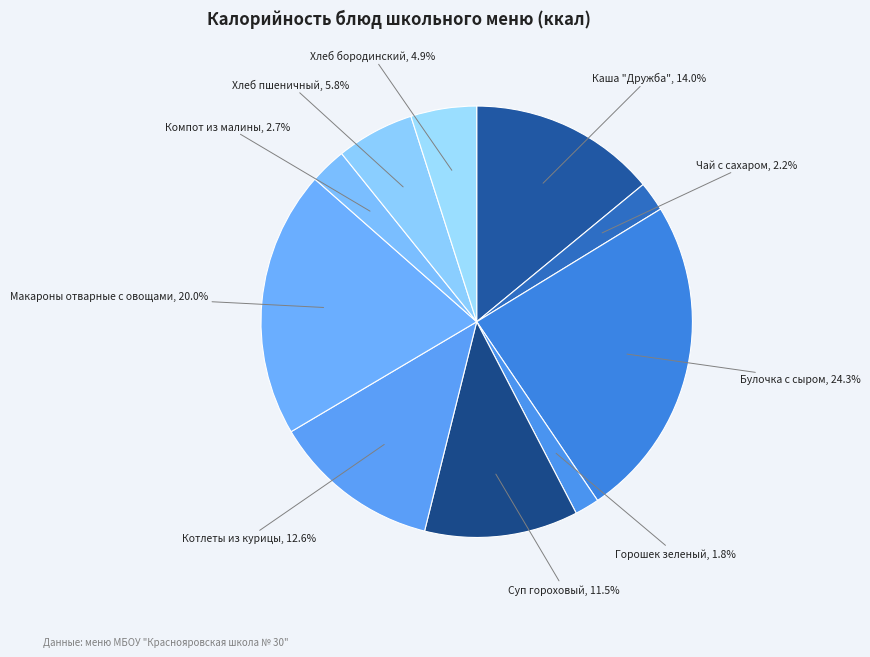

To the nearest percent, what percentage of the pie is Чай с сахаром?

2%